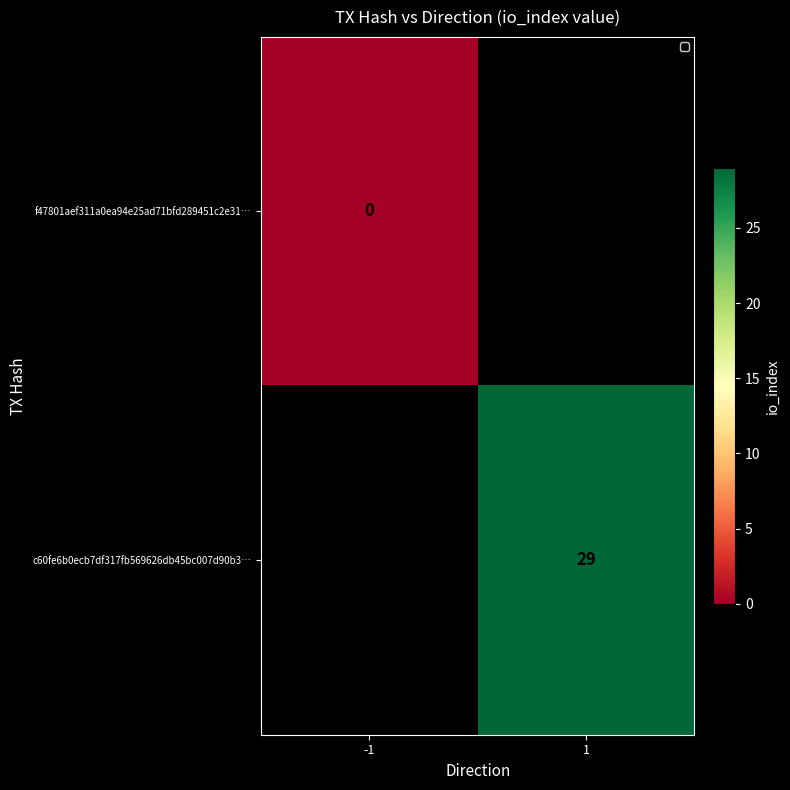

True or false: c60fe6b0ecb7df317fb569626db45bc007d90b3… has a value of 39 at 1.

False